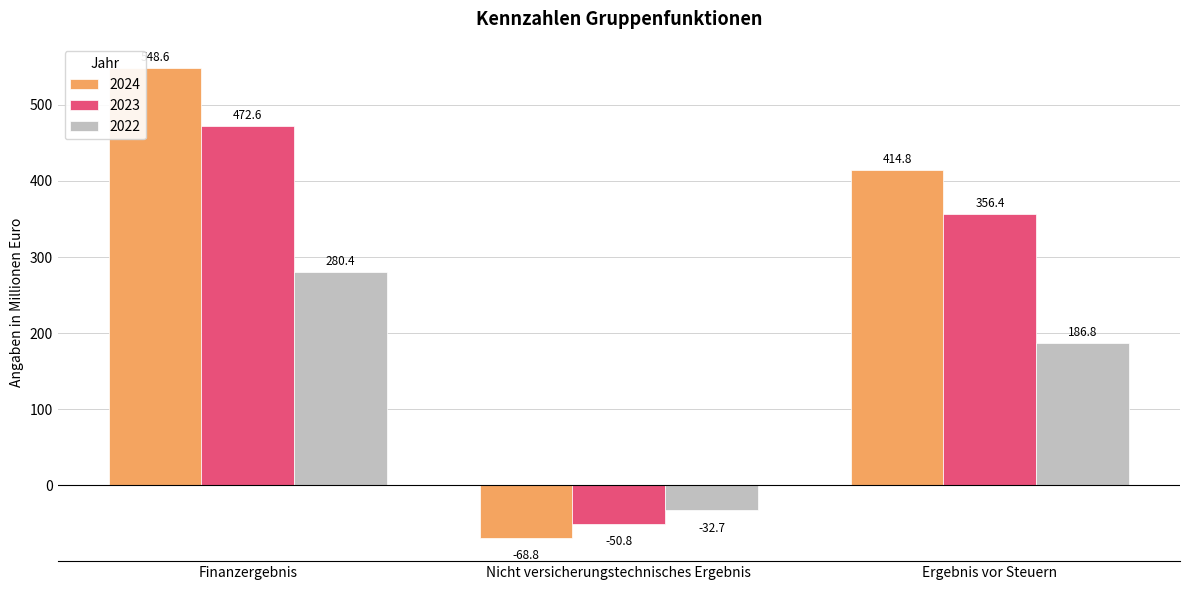

At which label is 2022 closest to 123?

Ergebnis vor Steuern